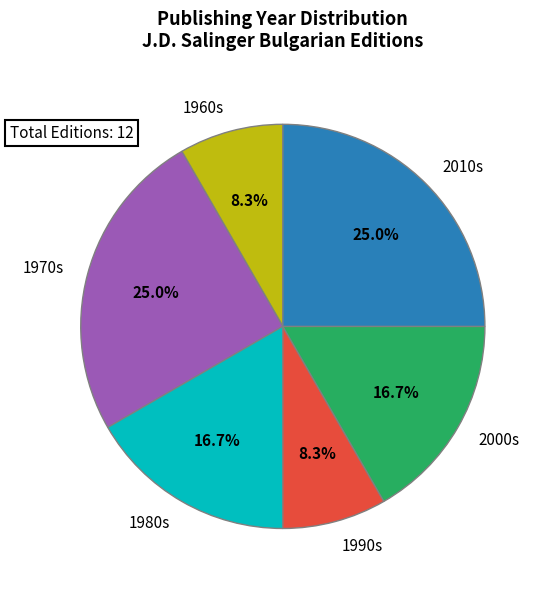

How many segments does this pie chart have?

6